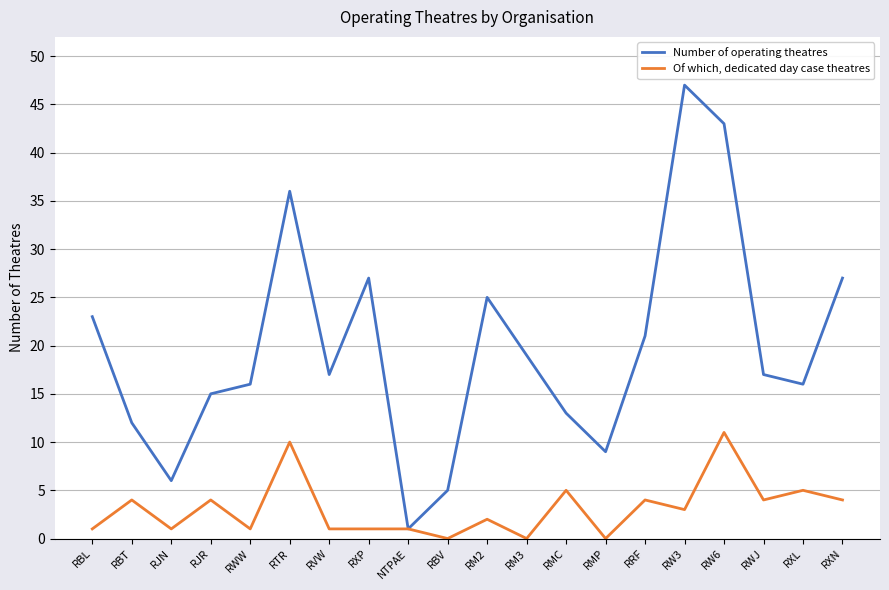

What is the approximate value of Number of operating theatres at RMP?

9